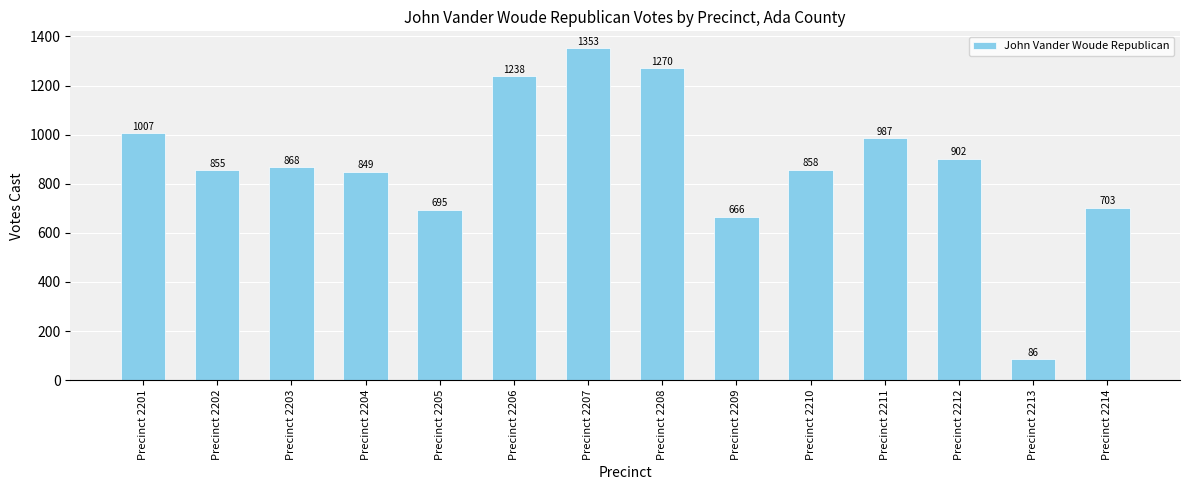

List the labels in order of value, smallest first.

Precinct 2213, Precinct 2209, Precinct 2205, Precinct 2214, Precinct 2204, Precinct 2202, Precinct 2210, Precinct 2203, Precinct 2212, Precinct 2211, Precinct 2201, Precinct 2206, Precinct 2208, Precinct 2207